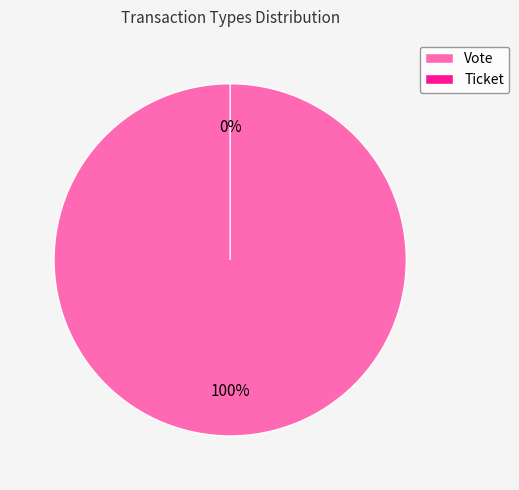

Which category has the smallest portion of the pie?

Ticket